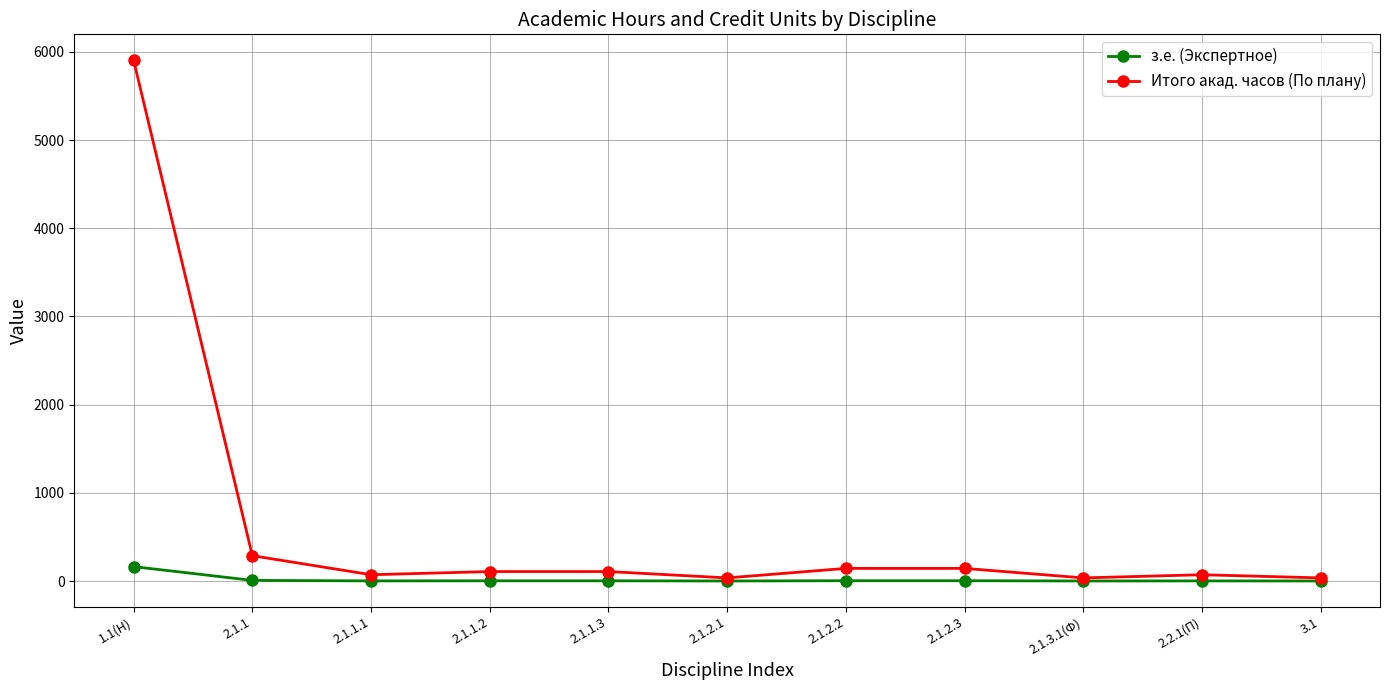

True or false: з.е. (Экспертное) has more than 0 interior local peaks.

True